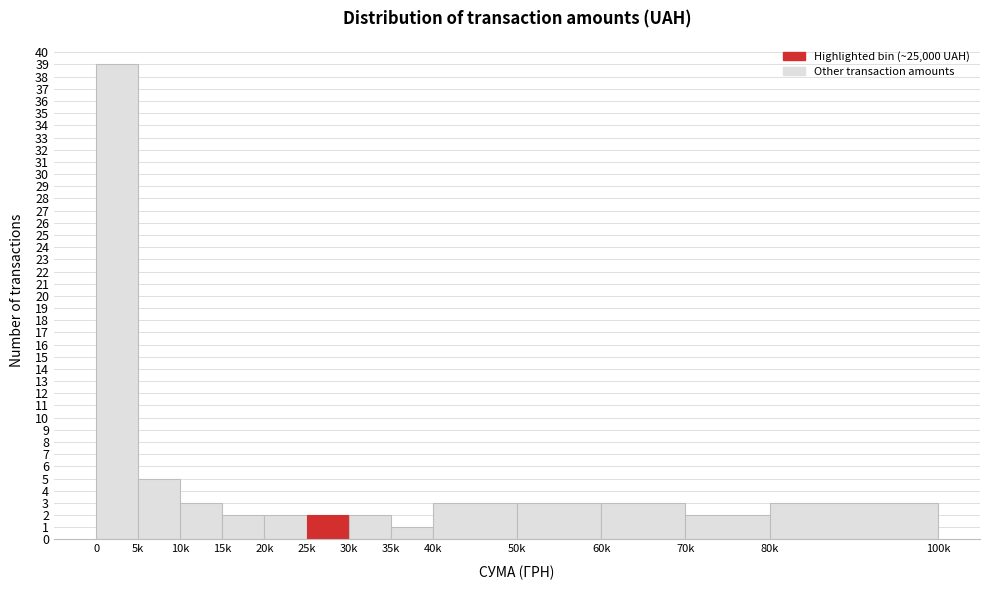

Reading right to left, extract all data points from this chart.

3	2	3	3	3	1	2	2	2	2	3	5	39